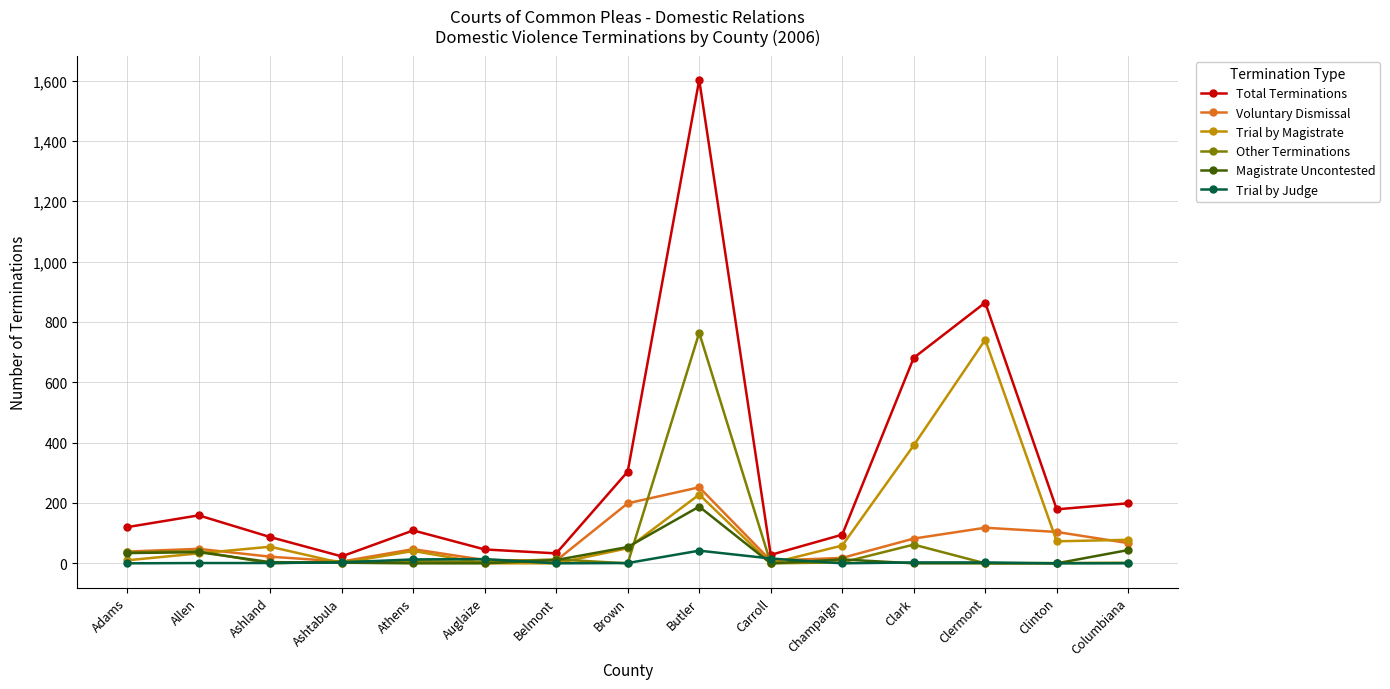

Is the value of Trial by Magistrate at Champaign greater than the value of Total Terminations at Adams?

No